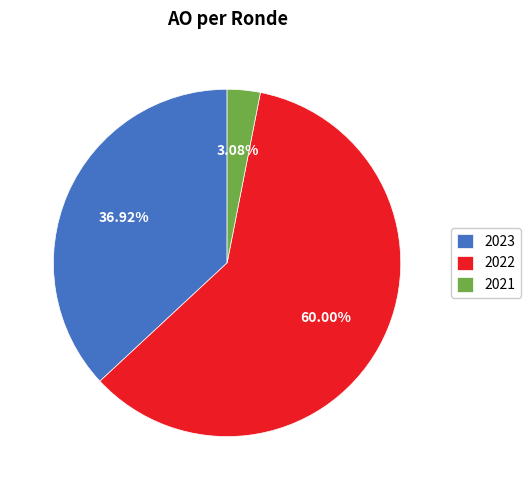

What is the majority slice?

2022